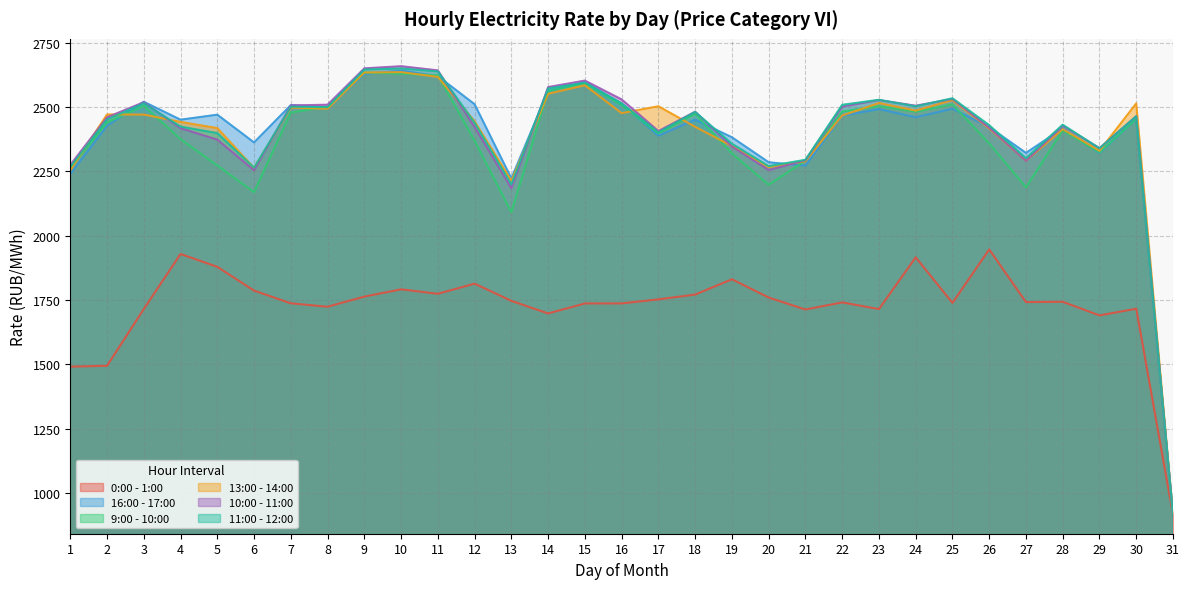

What is the difference between the maximum and second lowest values in the 16:00 - 17:00 series?

418.5